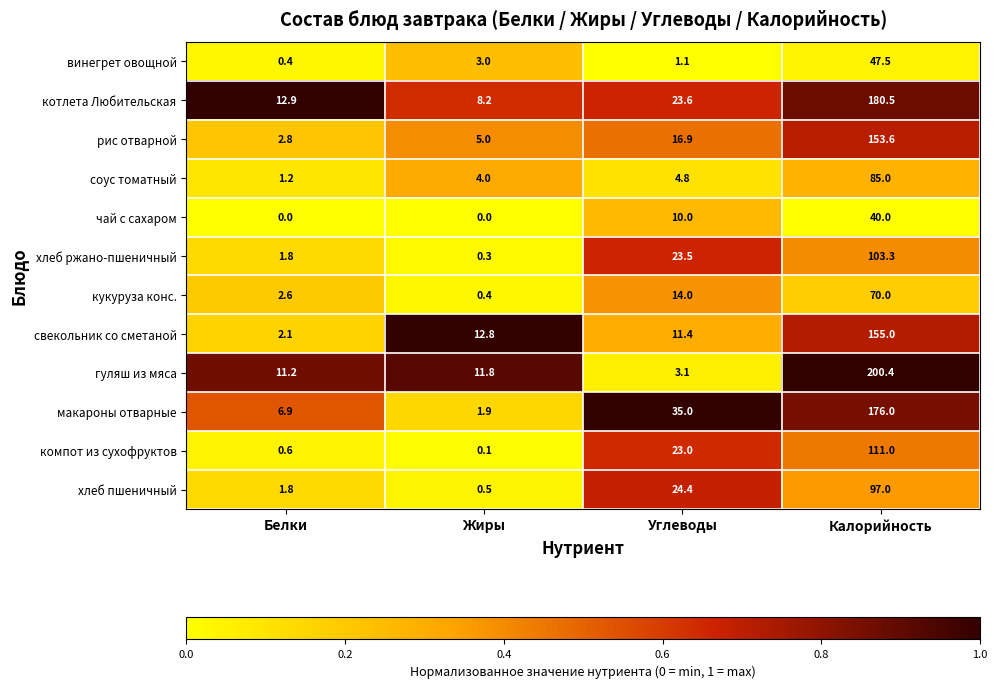

Which series changed the most between Жиры and Углеводы?

макароны отварные